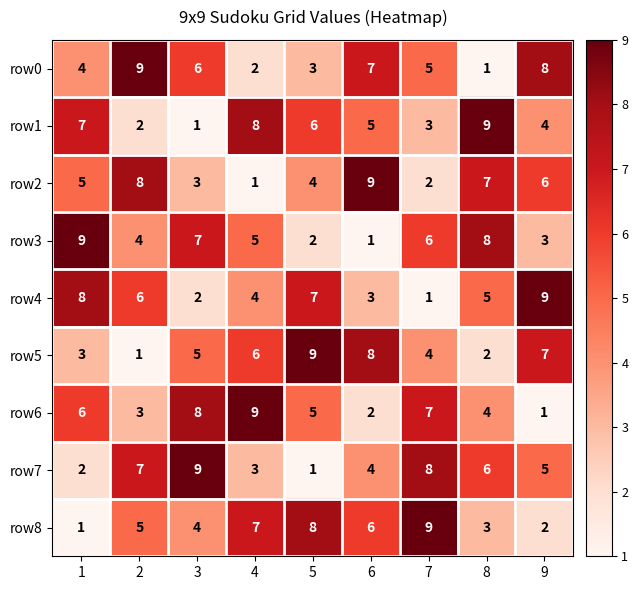

How many data points does each series have?

9